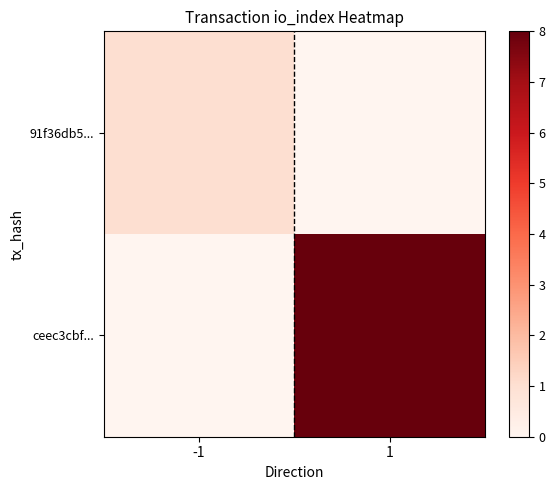

Reading left to right, transcribe all the data shown in this chart.

91f36db5...: -1=1	1=0
ceec3cbf...: -1=0	1=8